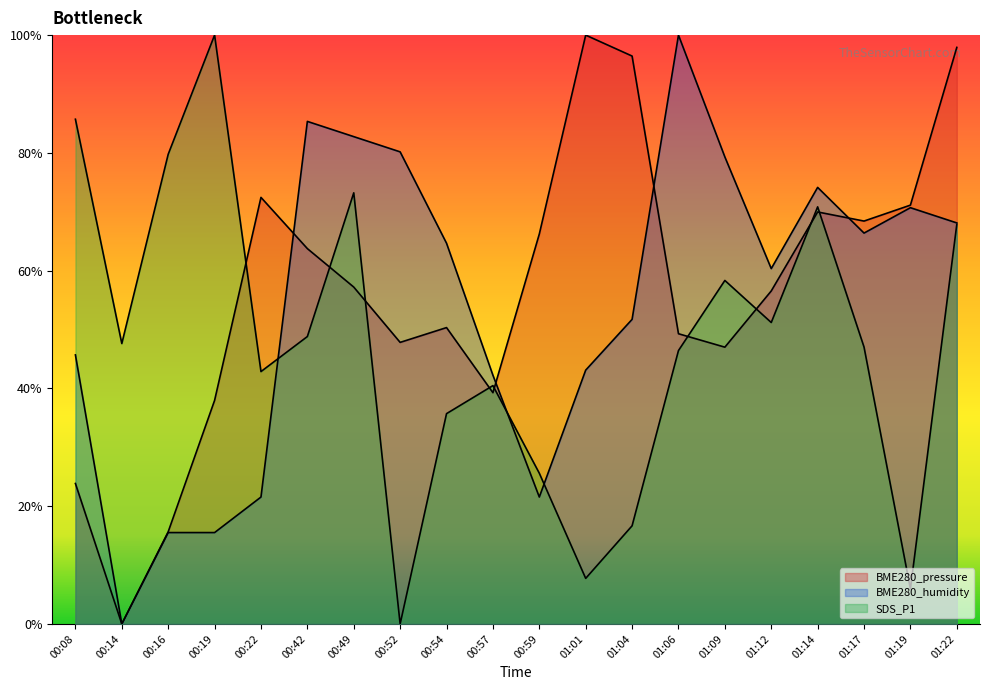

How many values in BME280_pressure are above zero?

19